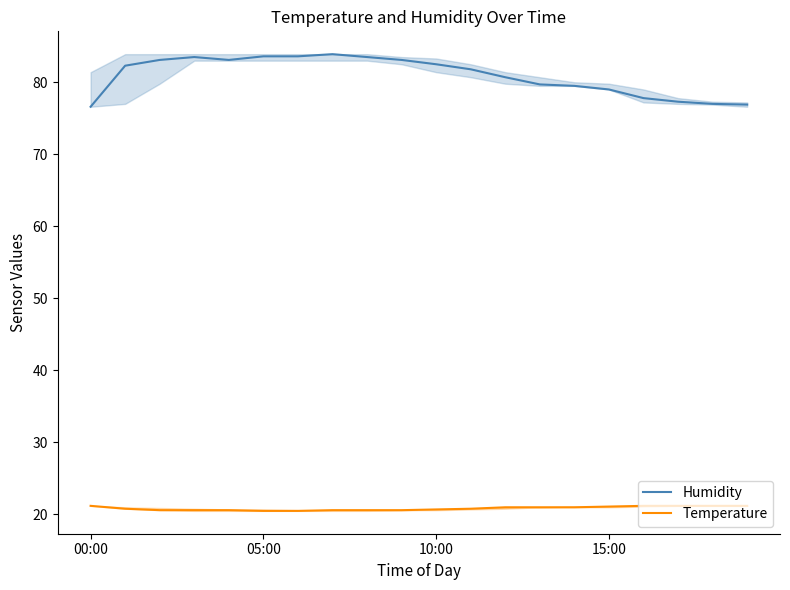

What is the difference between the second highest and minimum values in the Temperature series?

0.7